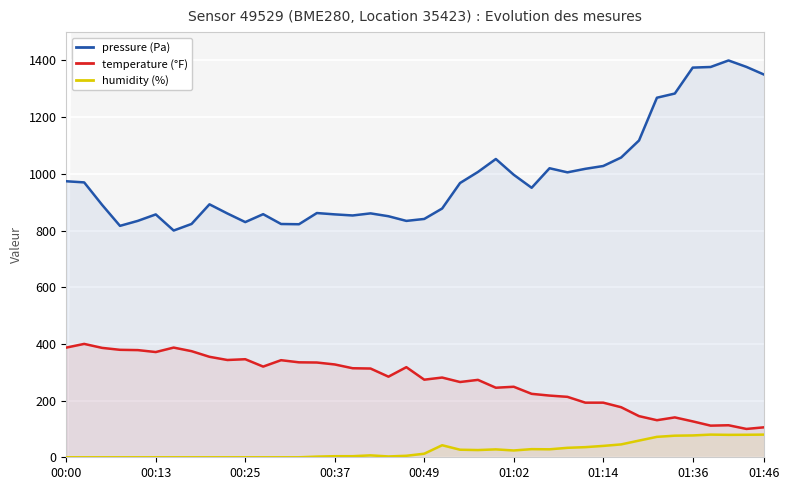

How many interior local valleys does the temperature (°F) series have?

10